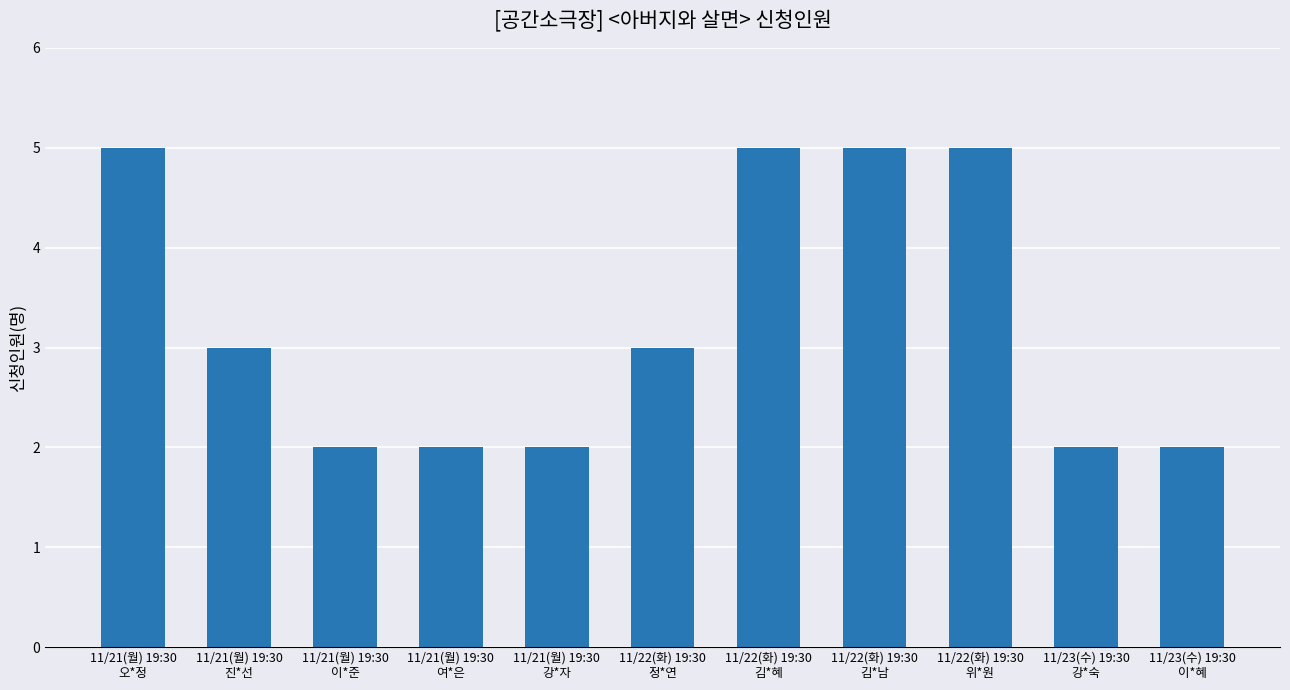

Count the number of categories in the chart.

11